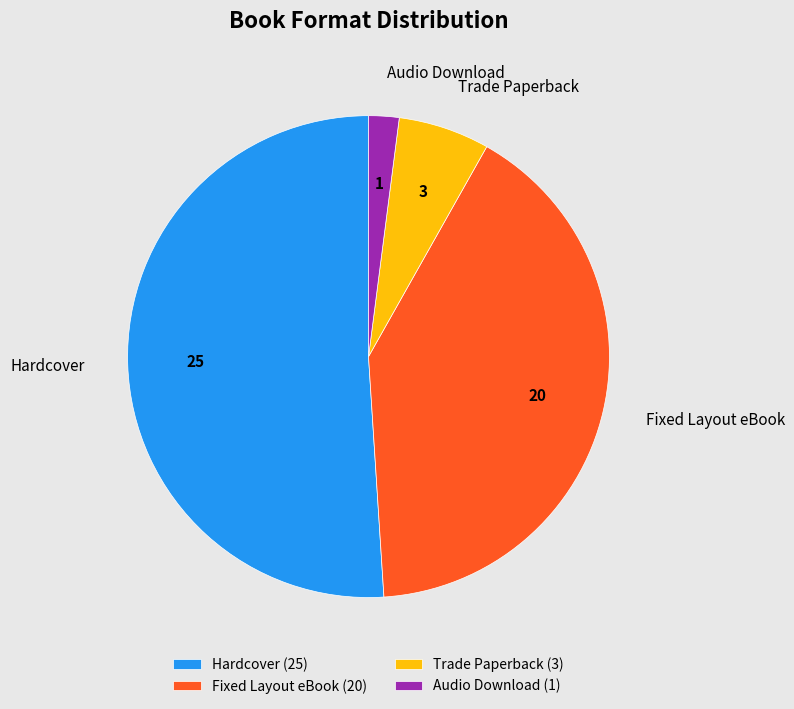

How many segments does this pie chart have?

4